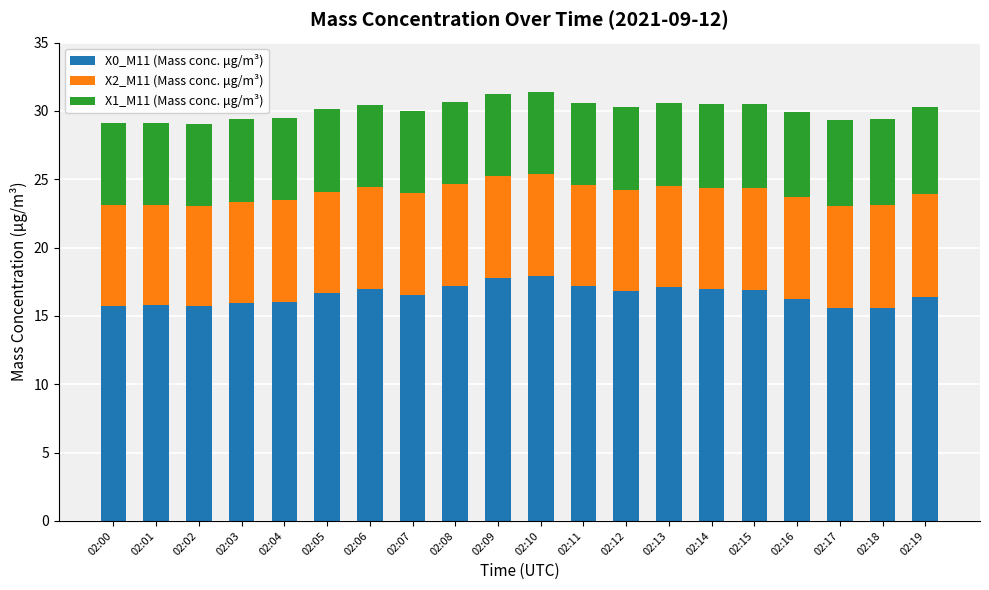

The X0_M11 (Mass conc. μg/m³) series shows 17.8 at 02:09. True or false?

True